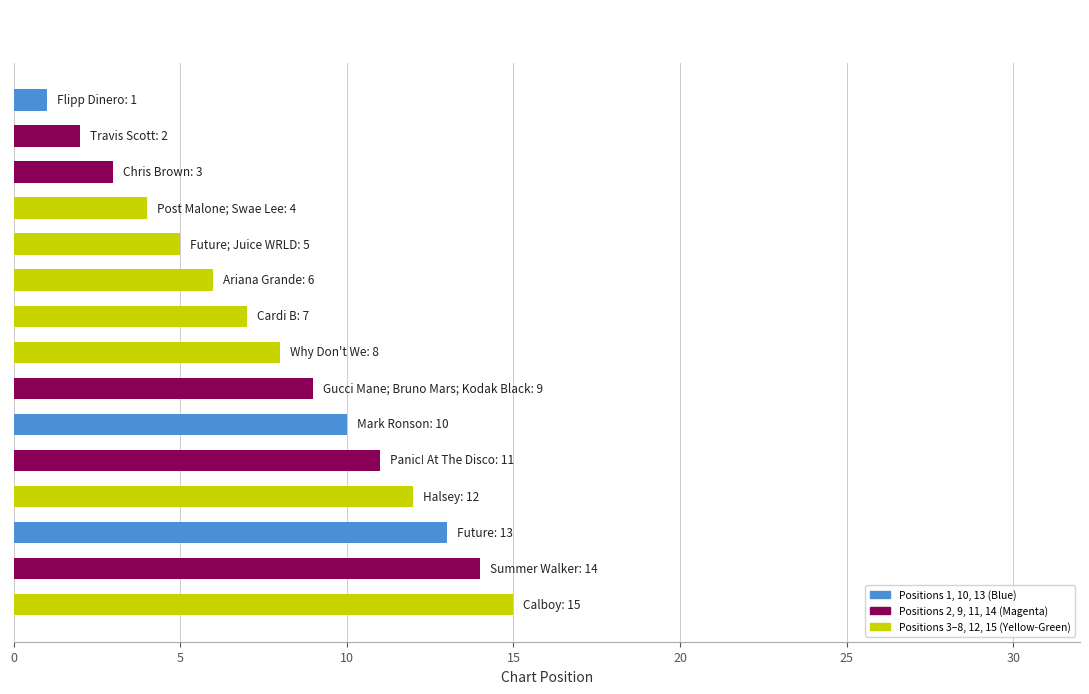

What is the average value?

8